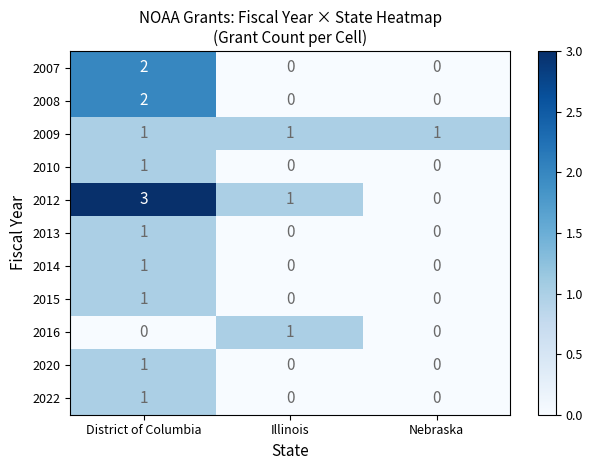

How many data points does each series have?

3